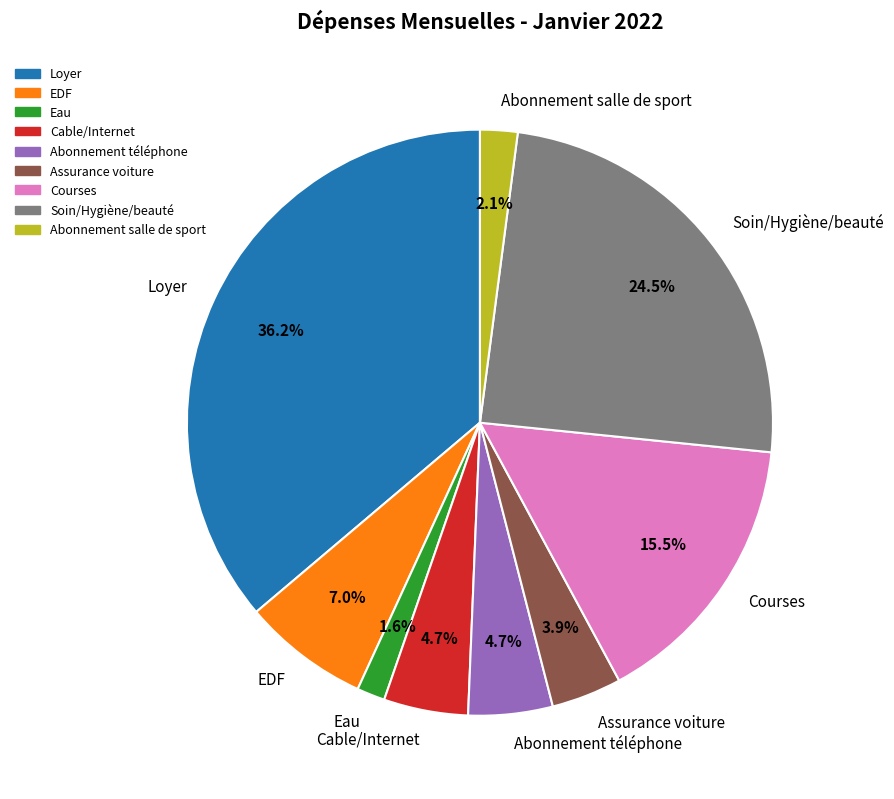

Which has a higher value, Abonnement salle de sport or Loyer?

Loyer